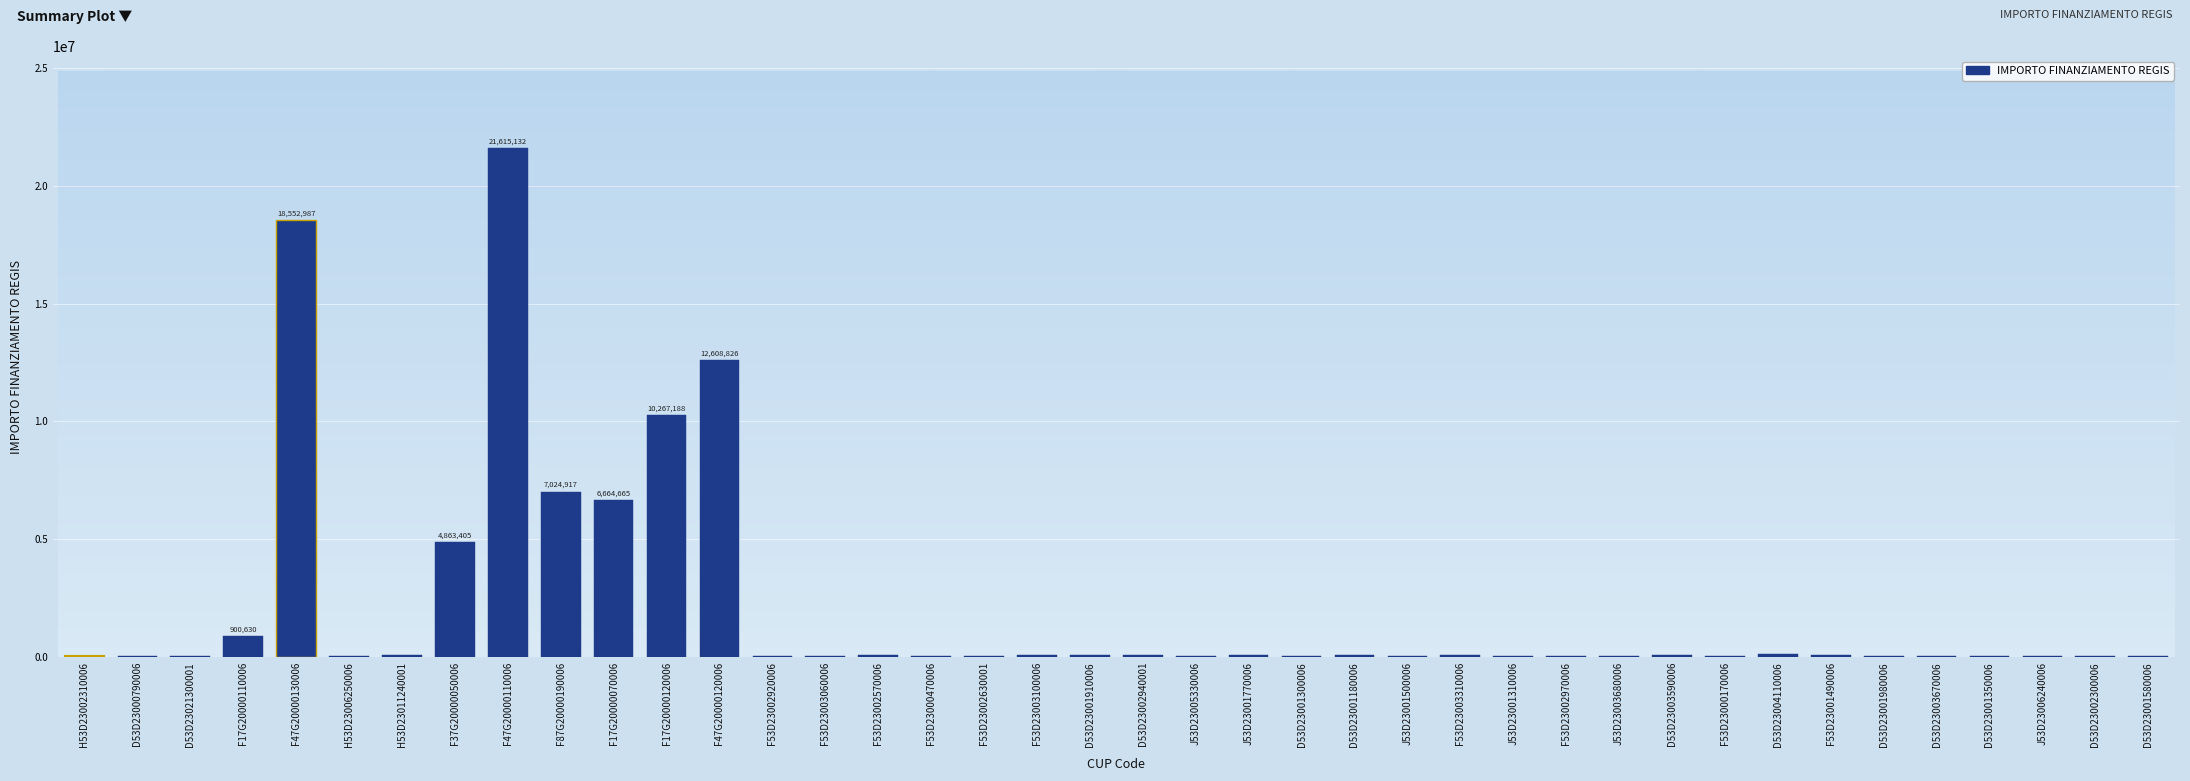

What is the greatest value displayed?

21615132.0